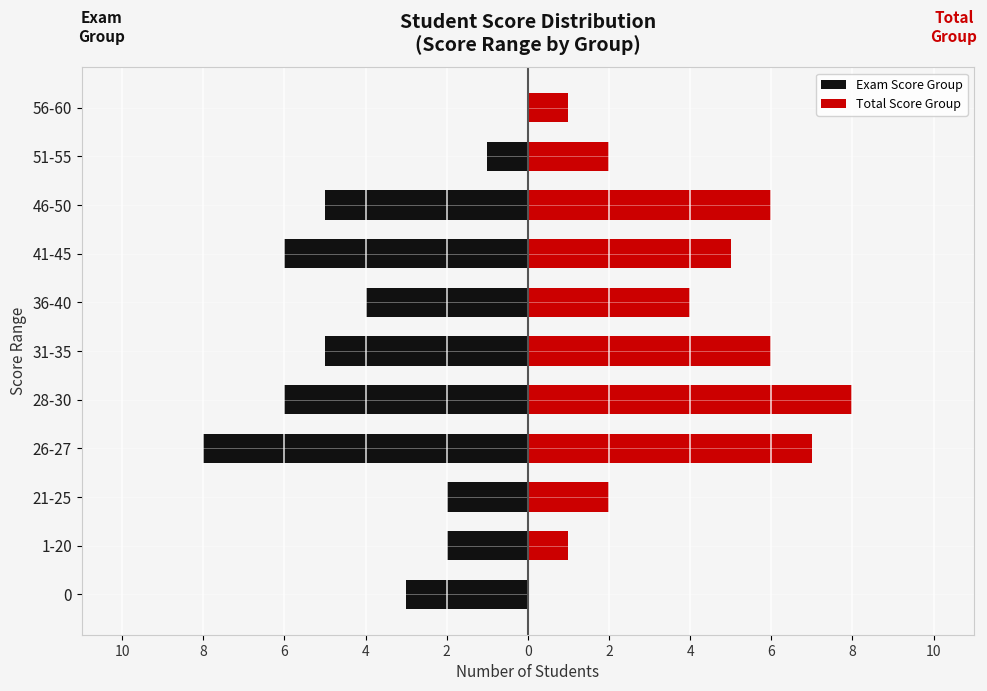

Which series has the largest range (max minus min)?

Exam Score Group